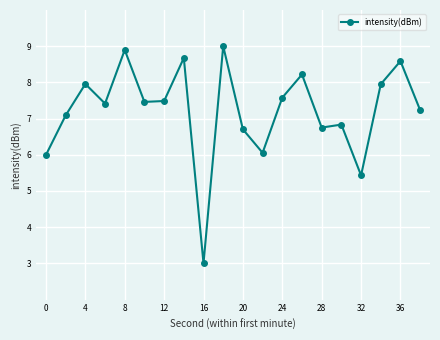

What is the smallest value displayed?

3.0